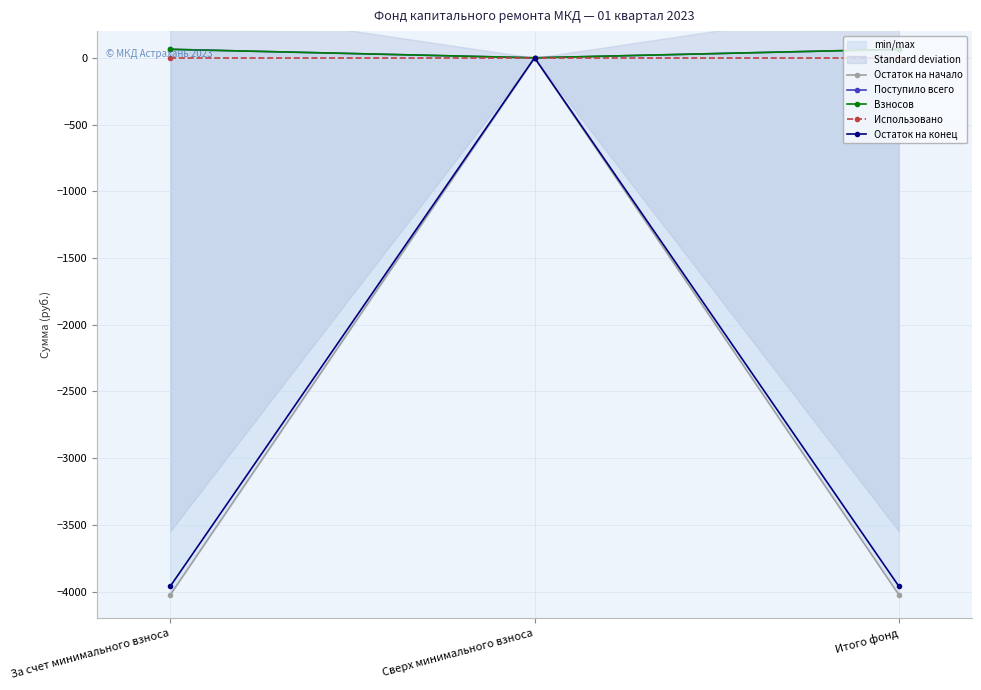

At which label is Взносов closest to 31?

Сверх минимального взноса